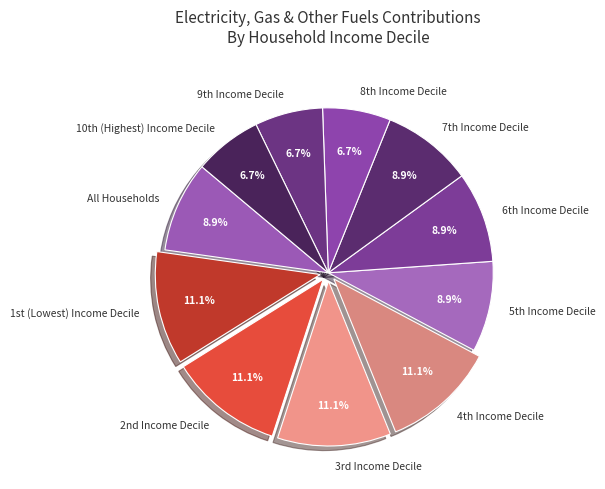

Does any single category account for the majority?

No